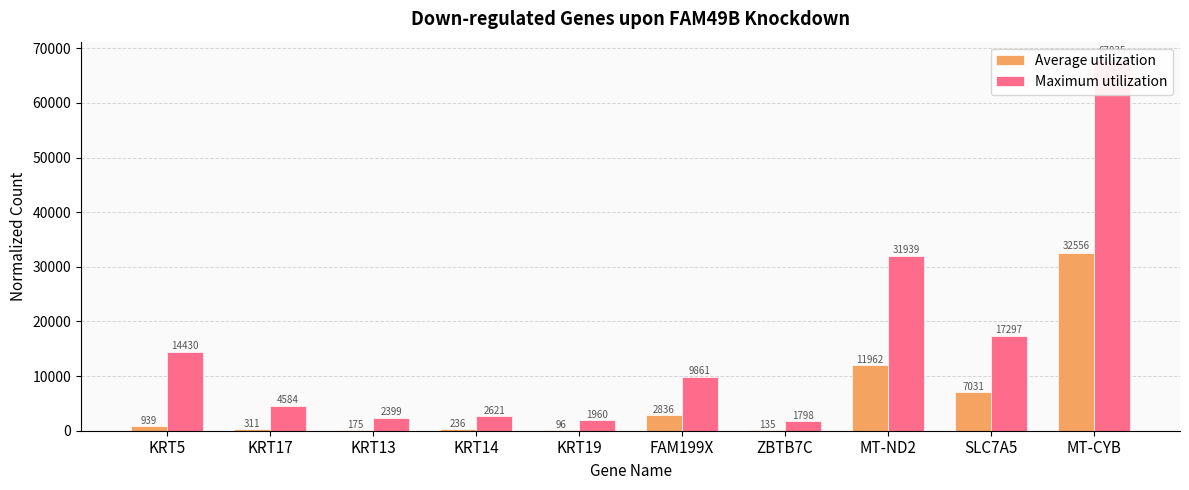

What is the difference between the highest and lowest values at MT-CYB?

35278.6